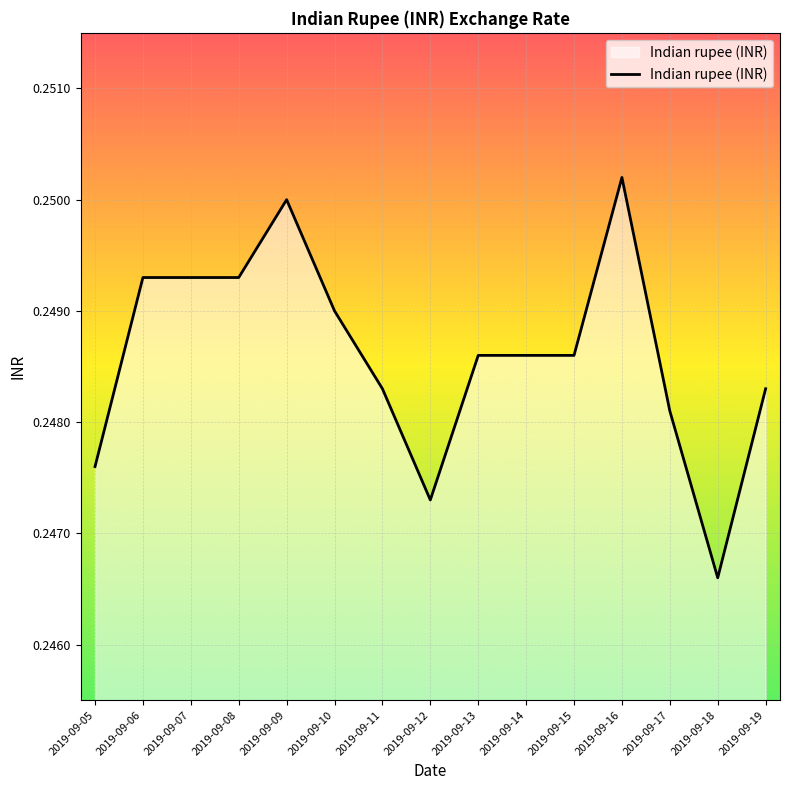

At which label is the value closest to 0?

2019-09-18